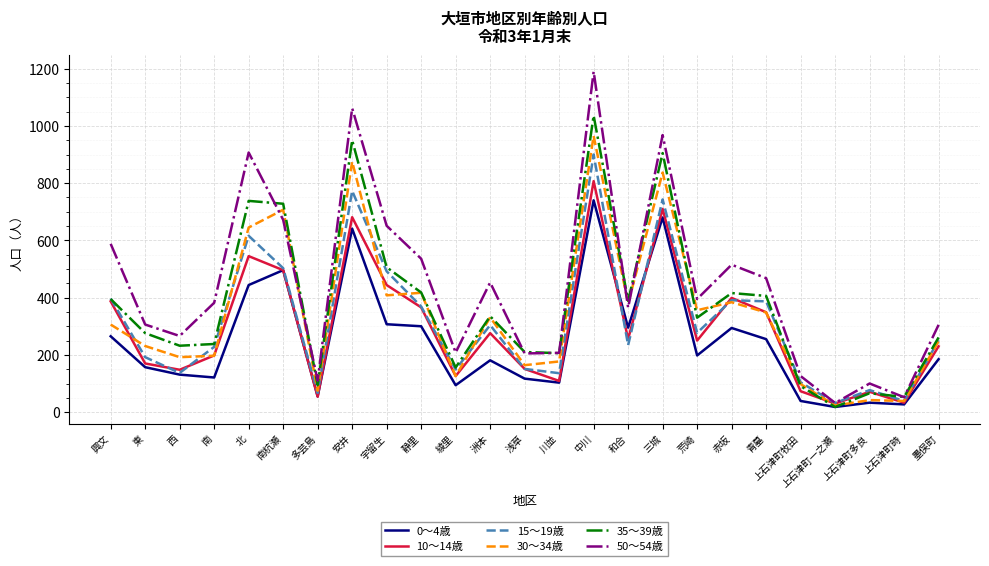

The 50～54歳 series shows 1062 at 安井. True or false?

True